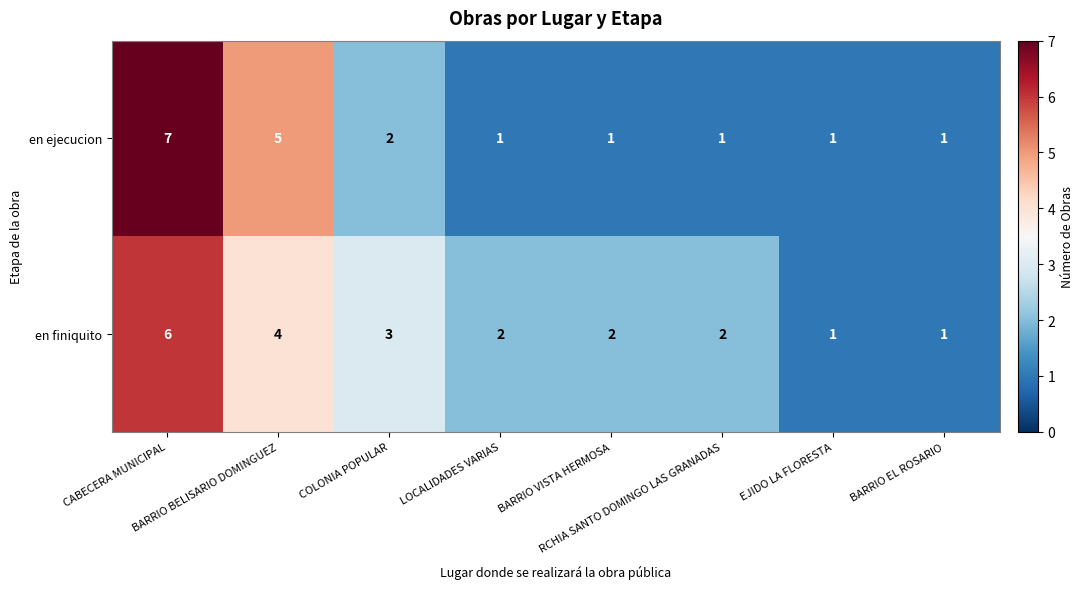

What is the minimum value shown in the chart?

1